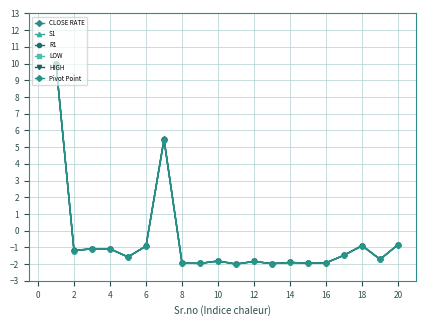

Does the chart display data point markers on the line(s)?

Yes